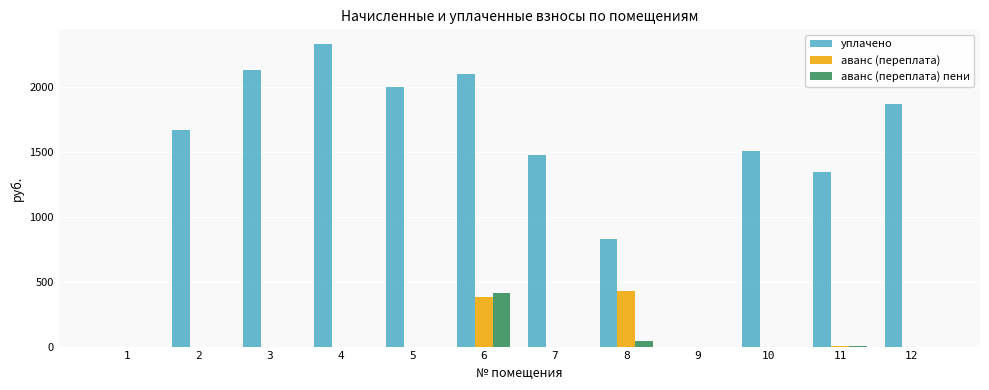

Are the bars horizontal?

No